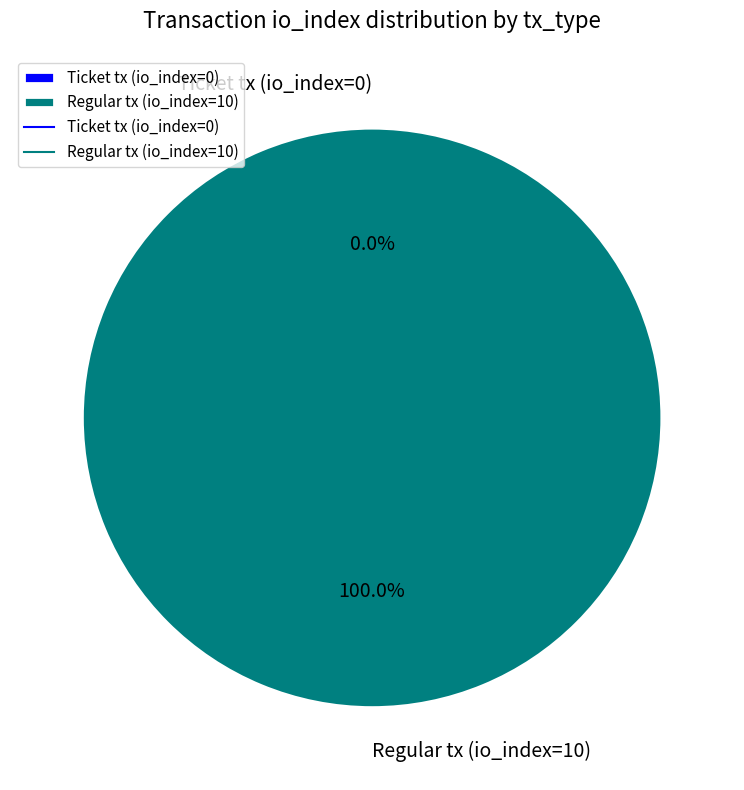

What is the change in value from Ticket tx (io_index=0) to Regular tx (io_index=10)?

+10